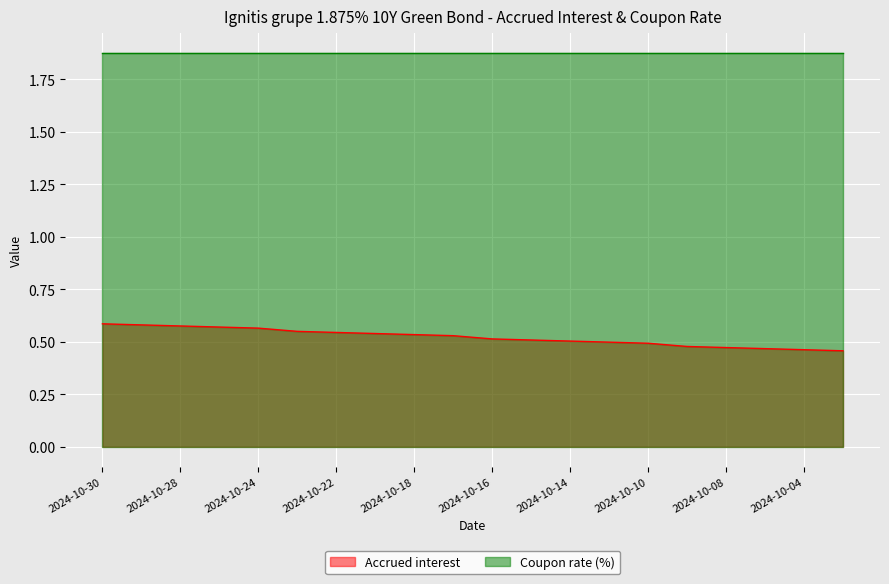

How many distinct data groups are displayed?

2